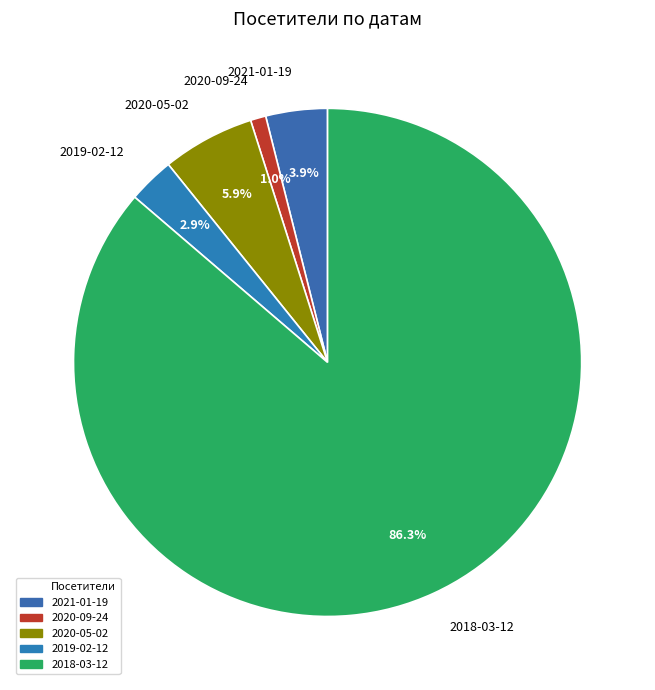

To the nearest percent, what is the difference between the 2021-01-19 and 2020-09-24 slice percentages?

3%